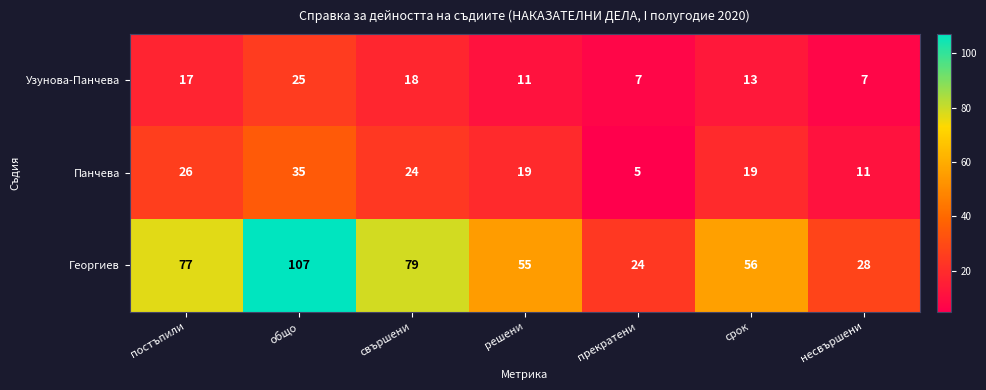

Rank the series by their maximum value, from highest to lowest.

Георгиев, Панчева, Узунова-Панчева